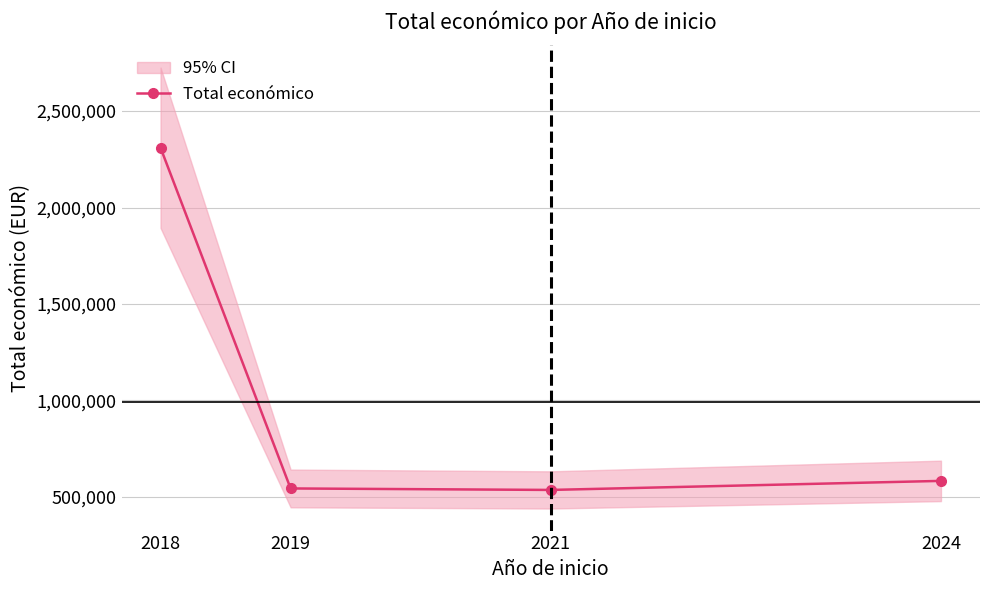

Reading right to left, what are all the values shown in this chart?

582587.3	535695.5	543404.0	2310026.0